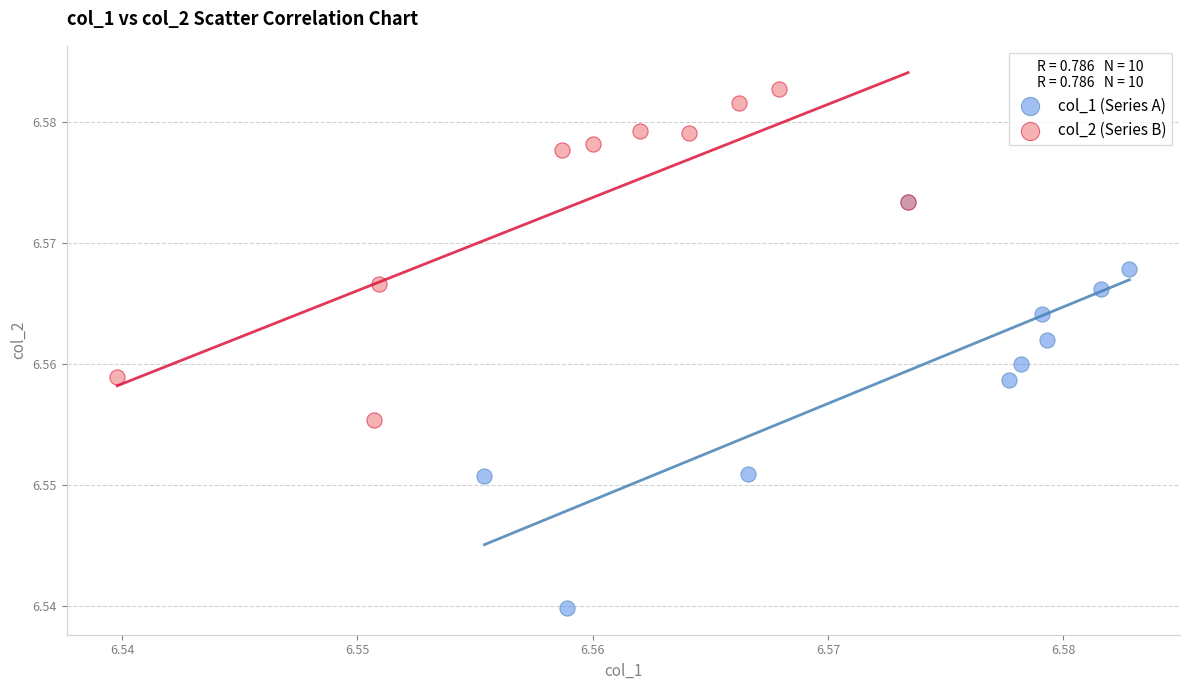

Which series contains the lowest Y value?

col_1 (Series A)